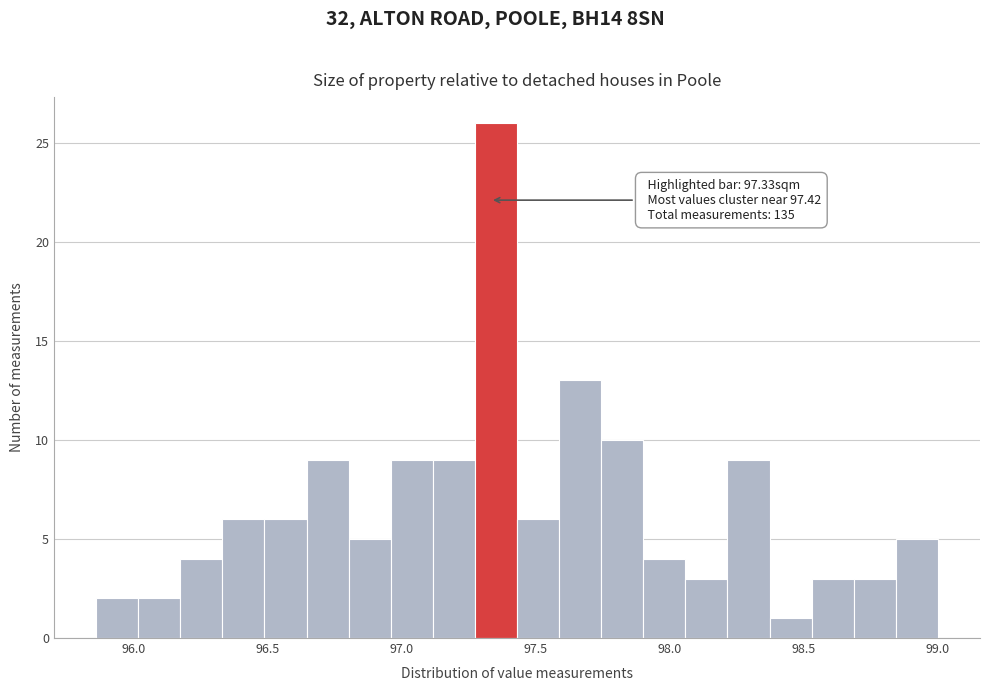

Around what value on the x-axis is the tallest bar? Give the approximate position of its centre, as read against the axis.

97.35